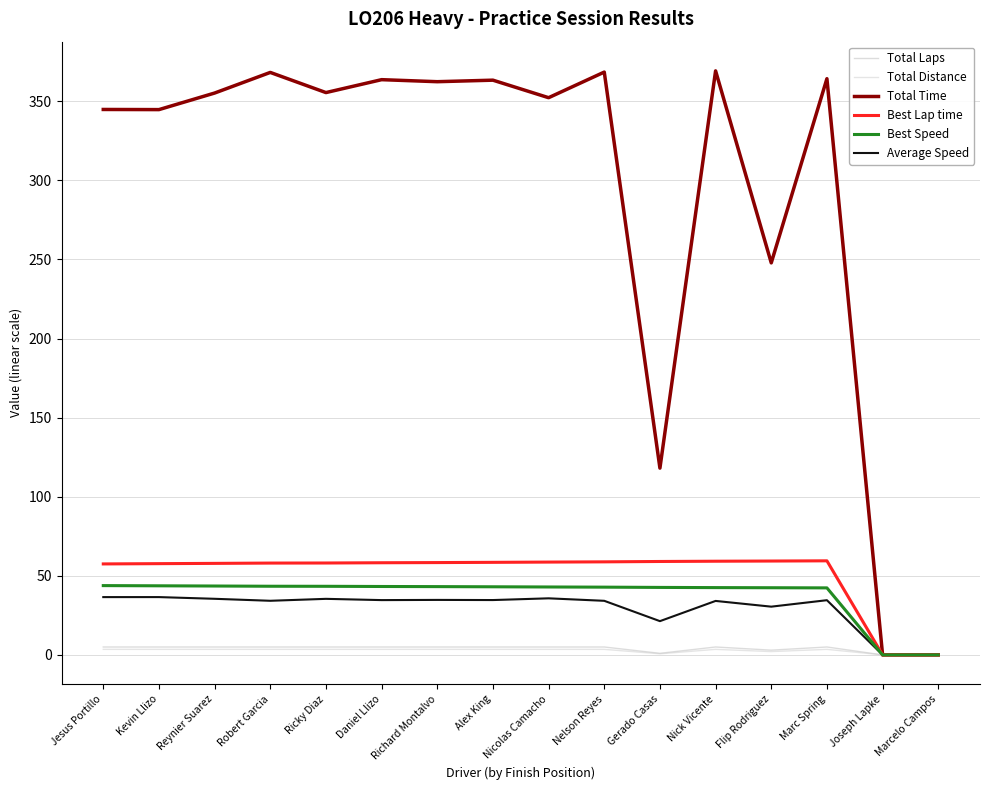

Is this an area chart (filled region under the line)?

No